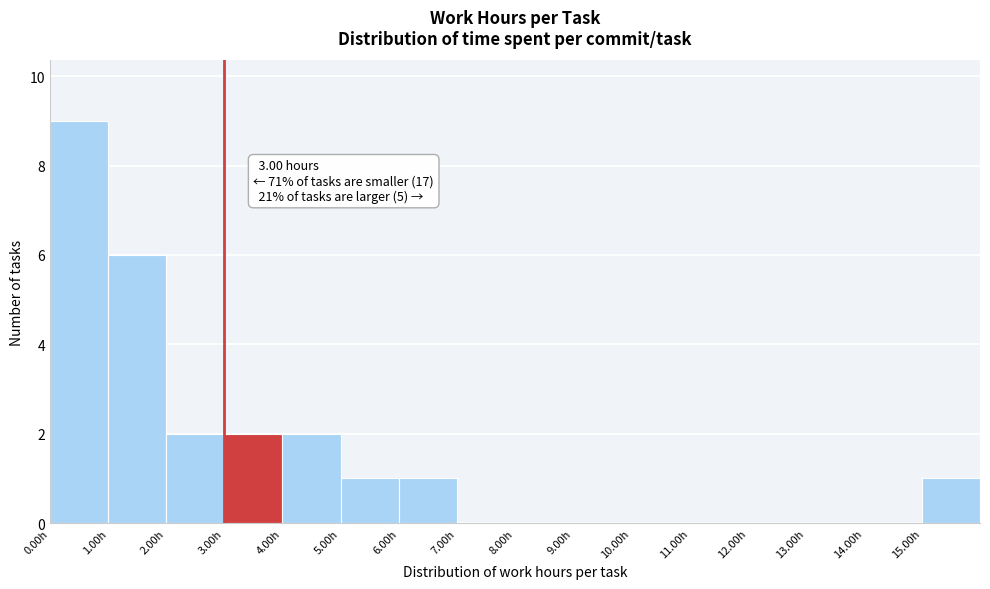

Which range on the x-axis has the tallest bar?

0 to 1